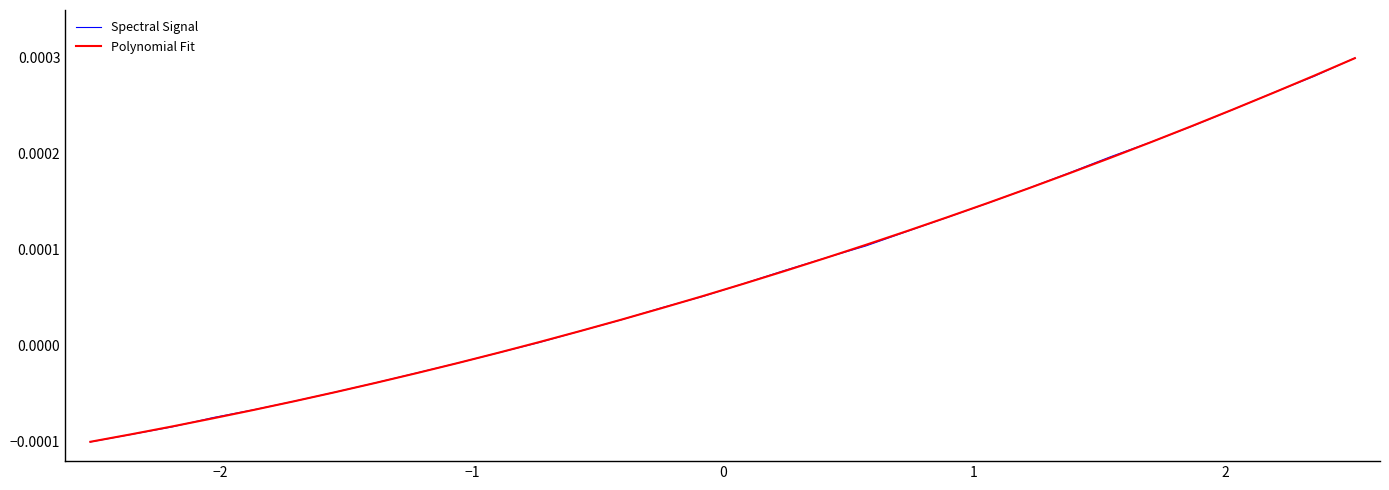

Is this an area chart (filled region under the line)?

No